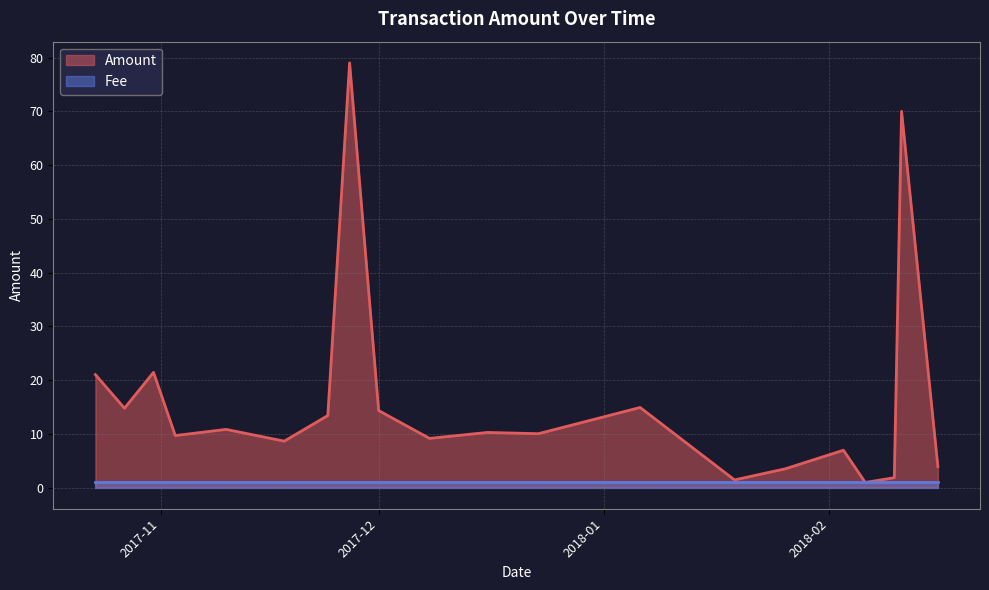

What is the average value of the Amount series?

16.3